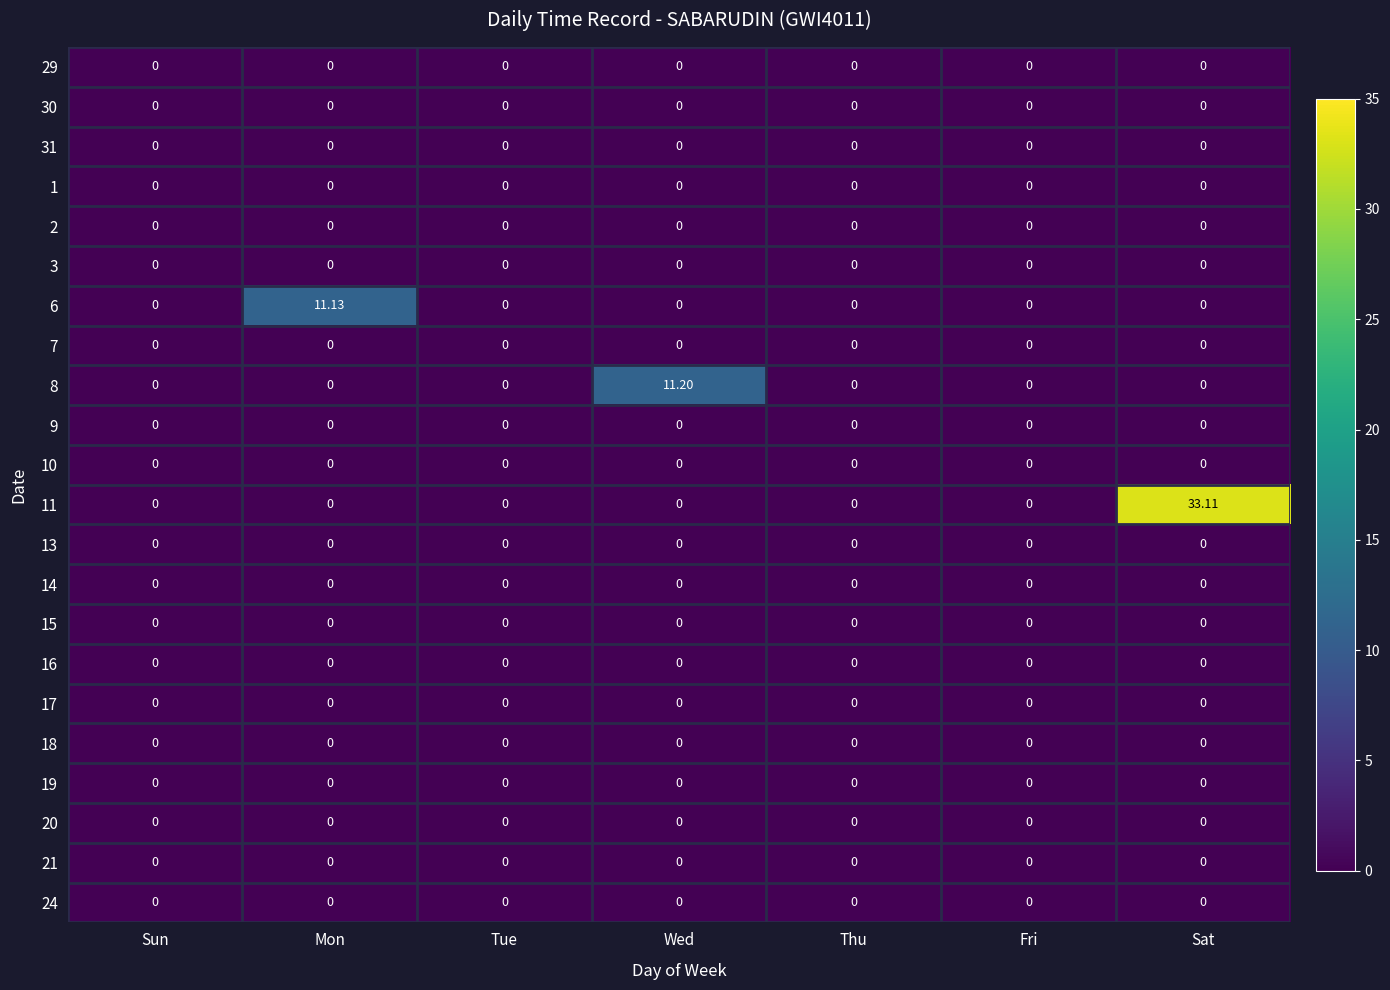

Reading right to left, what are all the values shown in this chart?

29: Sat=0.0	Fri=0.0	Thu=0.0	Wed=0.0	Tue=0.0	Mon=0.0	Sun=0.0
30: Sat=0.0	Fri=0.0	Thu=0.0	Wed=0.0	Tue=0.0	Mon=0.0	Sun=0.0
31: Sat=0.0	Fri=0.0	Thu=0.0	Wed=0.0	Tue=0.0	Mon=0.0	Sun=0.0
1: Sat=0.0	Fri=0.0	Thu=0.0	Wed=0.0	Tue=0.0	Mon=0.0	Sun=0.0
2: Sat=0.0	Fri=0.0	Thu=0.0	Wed=0.0	Tue=0.0	Mon=0.0	Sun=0.0
3: Sat=0.0	Fri=0.0	Thu=0.0	Wed=0.0	Tue=0.0	Mon=0.0	Sun=0.0
6: Sat=0.0	Fri=0.0	Thu=0.0	Wed=0.0	Tue=0.0	Mon=11.1	Sun=0.0
7: Sat=0.0	Fri=0.0	Thu=0.0	Wed=0.0	Tue=0.0	Mon=0.0	Sun=0.0
8: Sat=0.0	Fri=0.0	Thu=0.0	Wed=11.2	Tue=0.0	Mon=0.0	Sun=0.0
9: Sat=0.0	Fri=0.0	Thu=0.0	Wed=0.0	Tue=0.0	Mon=0.0	Sun=0.0
10: Sat=0.0	Fri=0.0	Thu=0.0	Wed=0.0	Tue=0.0	Mon=0.0	Sun=0.0
11: Sat=33.1	Fri=0.0	Thu=0.0	Wed=0.0	Tue=0.0	Mon=0.0	Sun=0.0
13: Sat=0.0	Fri=0.0	Thu=0.0	Wed=0.0	Tue=0.0	Mon=0.0	Sun=0.0
14: Sat=0.0	Fri=0.0	Thu=0.0	Wed=0.0	Tue=0.0	Mon=0.0	Sun=0.0
15: Sat=0.0	Fri=0.0	Thu=0.0	Wed=0.0	Tue=0.0	Mon=0.0	Sun=0.0
16: Sat=0.0	Fri=0.0	Thu=0.0	Wed=0.0	Tue=0.0	Mon=0.0	Sun=0.0
17: Sat=0.0	Fri=0.0	Thu=0.0	Wed=0.0	Tue=0.0	Mon=0.0	Sun=0.0
18: Sat=0.0	Fri=0.0	Thu=0.0	Wed=0.0	Tue=0.0	Mon=0.0	Sun=0.0
19: Sat=0.0	Fri=0.0	Thu=0.0	Wed=0.0	Tue=0.0	Mon=0.0	Sun=0.0
20: Sat=0.0	Fri=0.0	Thu=0.0	Wed=0.0	Tue=0.0	Mon=0.0	Sun=0.0
21: Sat=0.0	Fri=0.0	Thu=0.0	Wed=0.0	Tue=0.0	Mon=0.0	Sun=0.0
24: Sat=0.0	Fri=0.0	Thu=0.0	Wed=0.0	Tue=0.0	Mon=0.0	Sun=0.0